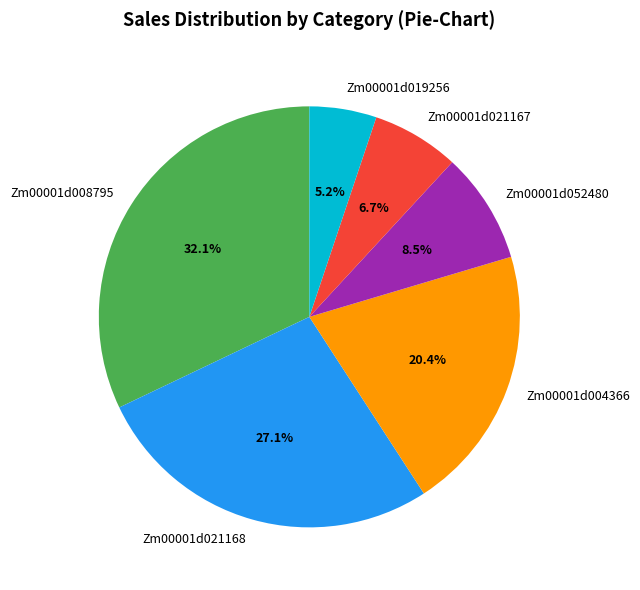

Which slice is the smallest?

Zm00001d019256